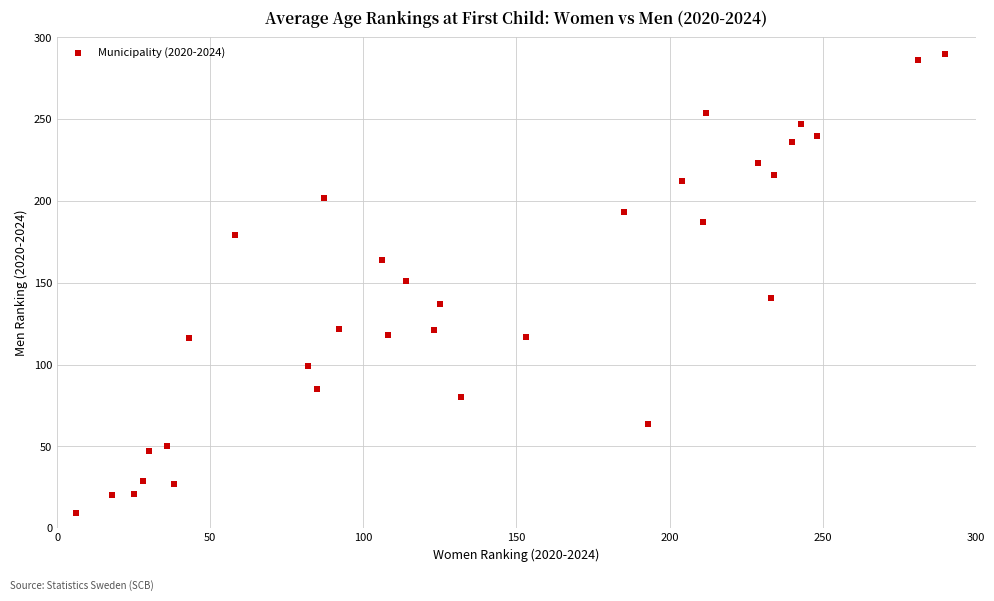

What is the range of Y values (max minus min)?

281